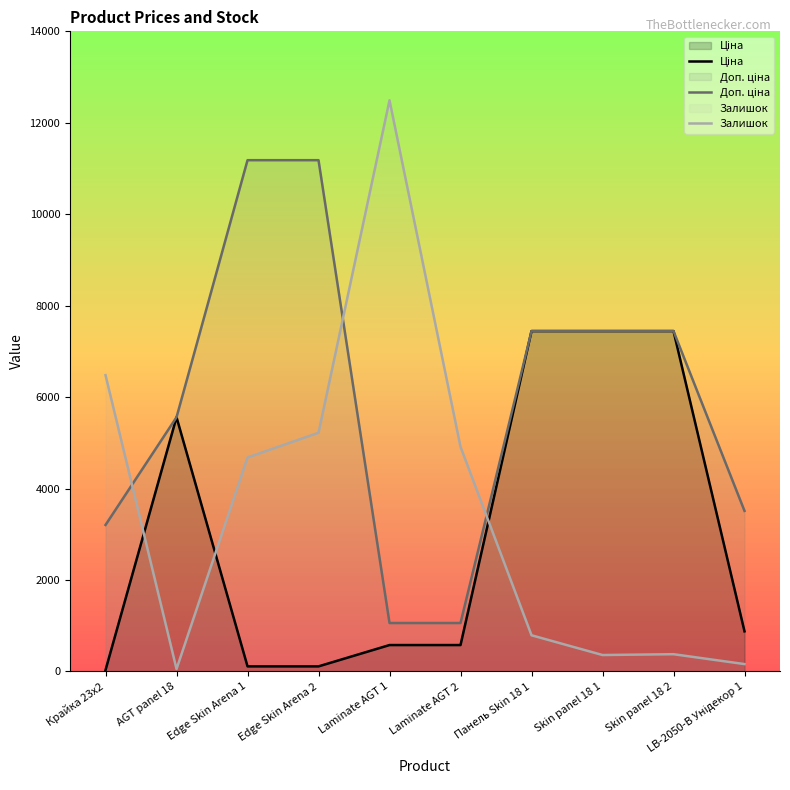

Reading left to right, extract all data points from this chart.

Ціна: Крайка 23x2=32.0	AGT panel 18=5560.3	Edge Skin Arena 1=111.8	Edge Skin Arena 2=111.8	Laminate AGT 1=578.1	Laminate AGT 2=578.1	Панель Skin 18 1=7444.6	Skin panel 18 1=7444.6	Skin panel 18 2=7444.6	LB-2050-В Унідекор 1=878.0
Доп. ціна: Крайка 23x2=3205.0	AGT panel 18=5560.3	Edge Skin Arena 1=11182.0	Edge Skin Arena 2=11182.0	Laminate AGT 1=1060.0	Laminate AGT 2=1060.0	Панель Skin 18 1=7444.6	Skin panel 18 1=7444.6	Skin panel 18 2=7444.6	LB-2050-В Унідекор 1=3511.9
Залишок: Крайка 23x2=6480.0	AGT panel 18=54.0	Edge Skin Arena 1=4680.0	Edge Skin Arena 2=5220.0	Laminate AGT 1=12492.0	Laminate AGT 2=4914.0	Панель Skin 18 1=792.0	Skin panel 18 1=360.0	Skin panel 18 2=378.0	LB-2050-В Унідекор 1=162.0